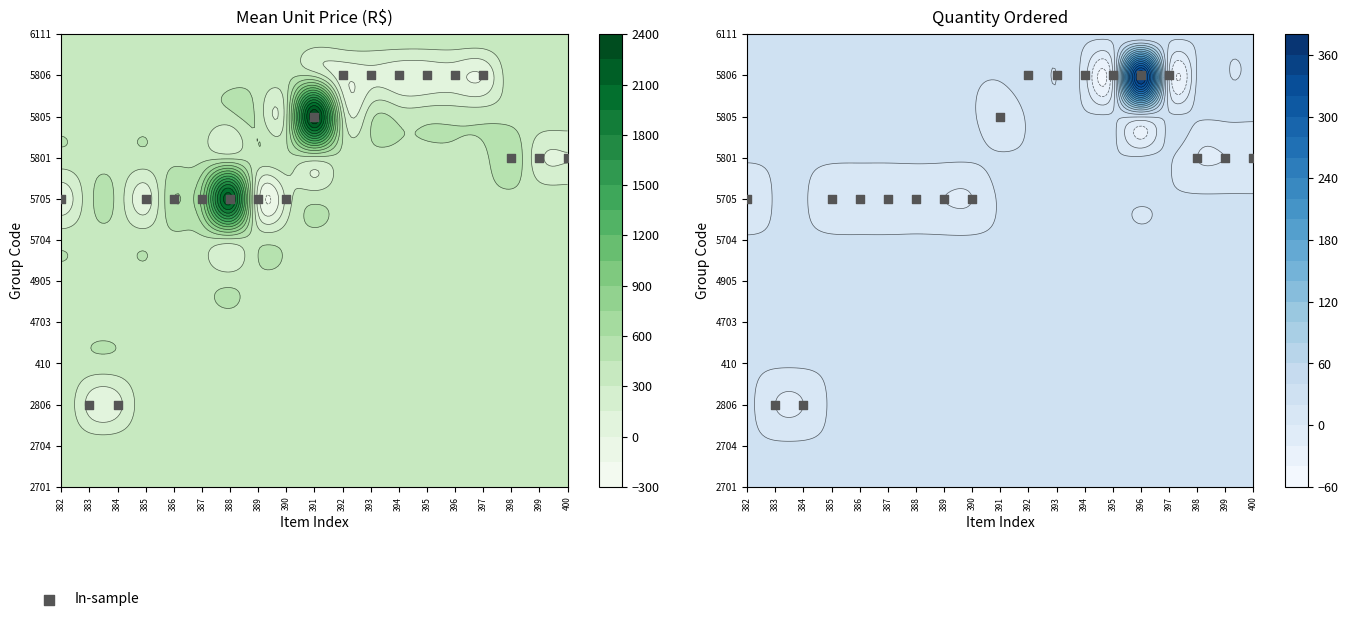

List the labels in order of value, smallest first.

383, 384, 382, 385, 386, 387, 388, 389, 390, 398, 399, 400, 391, 392, 393, 394, 395, 396, 397